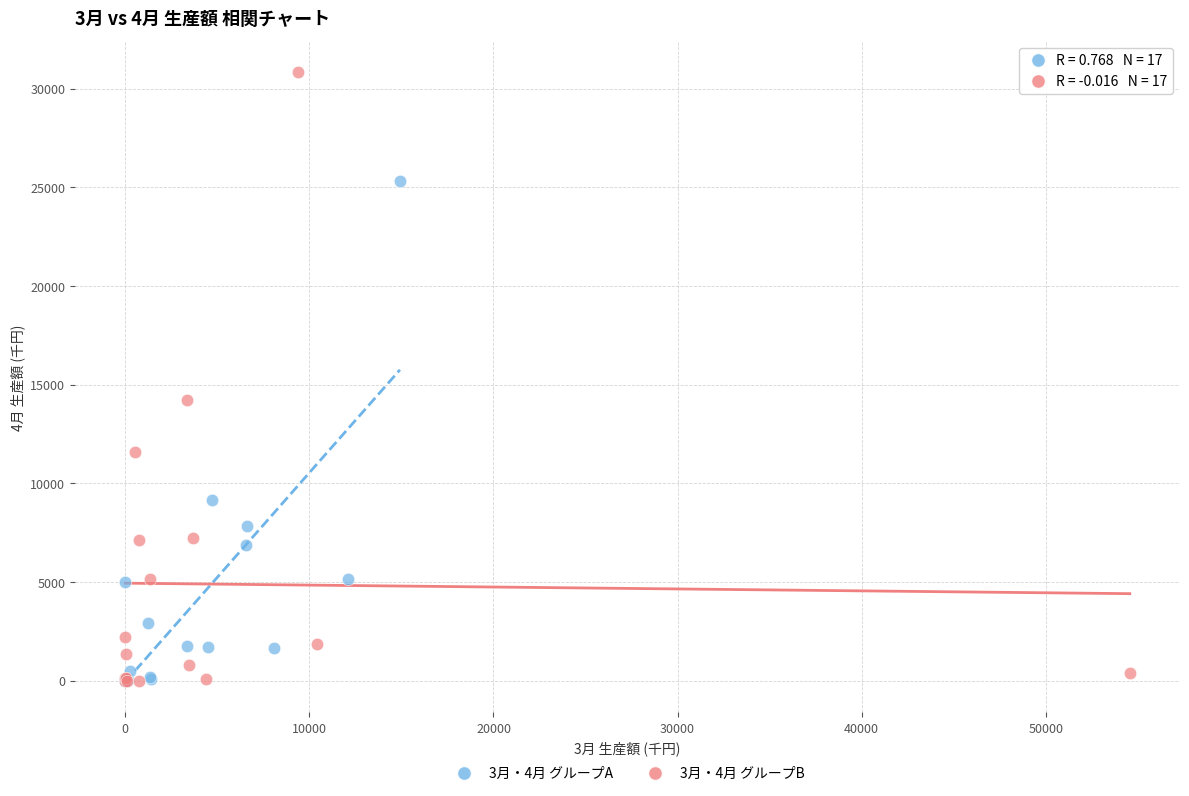

Which series reaches the maximum Y coordinate?

3月・4月 グループB